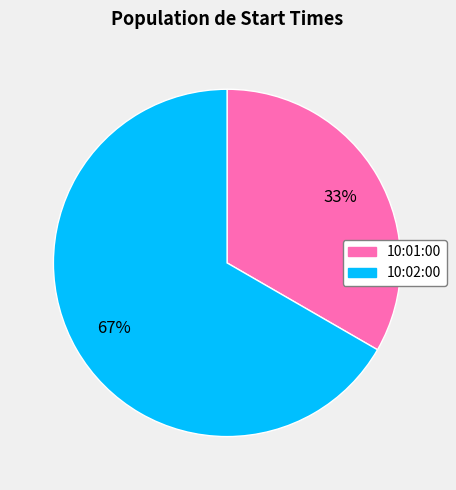

How many slices are in this pie chart?

2